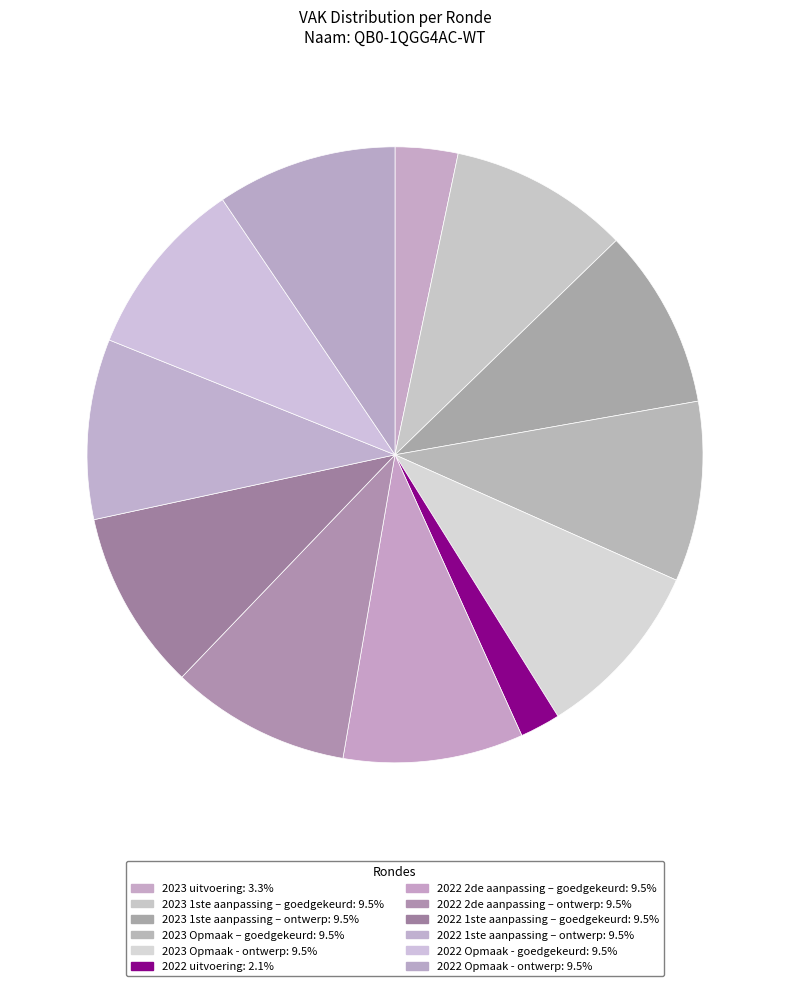

How many slices are in this pie chart?

12